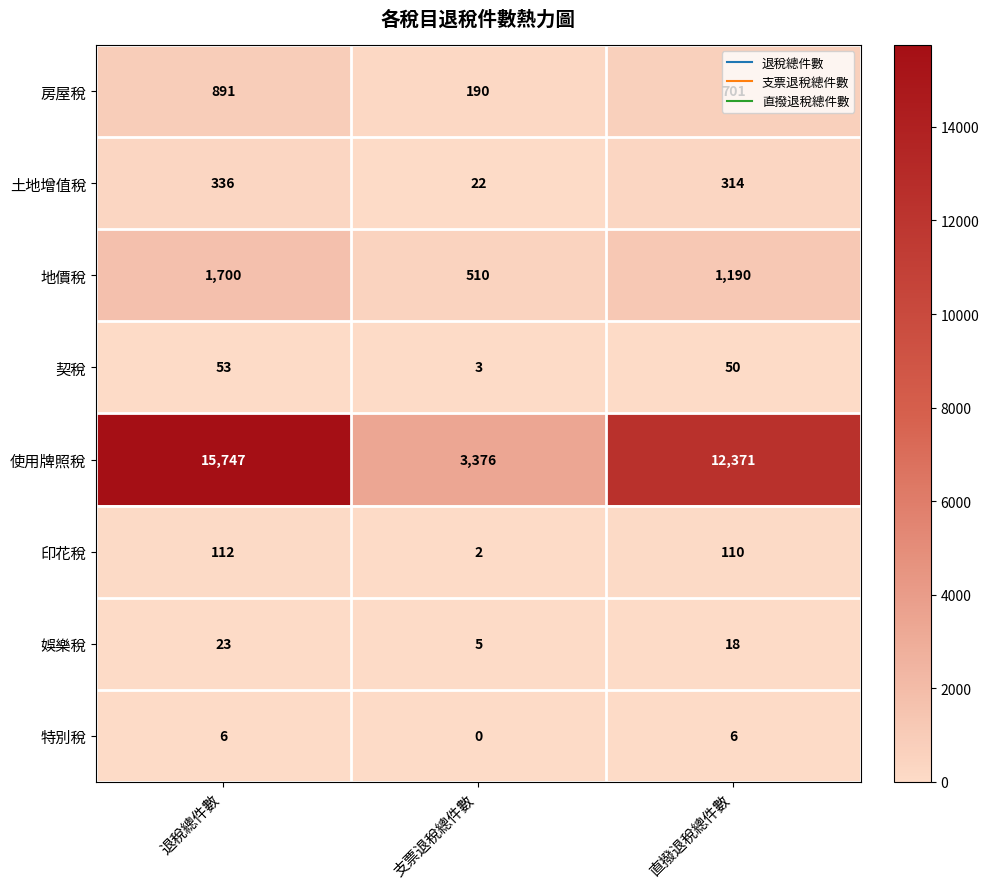

Which series has the largest total across all categories?

使用牌照稅